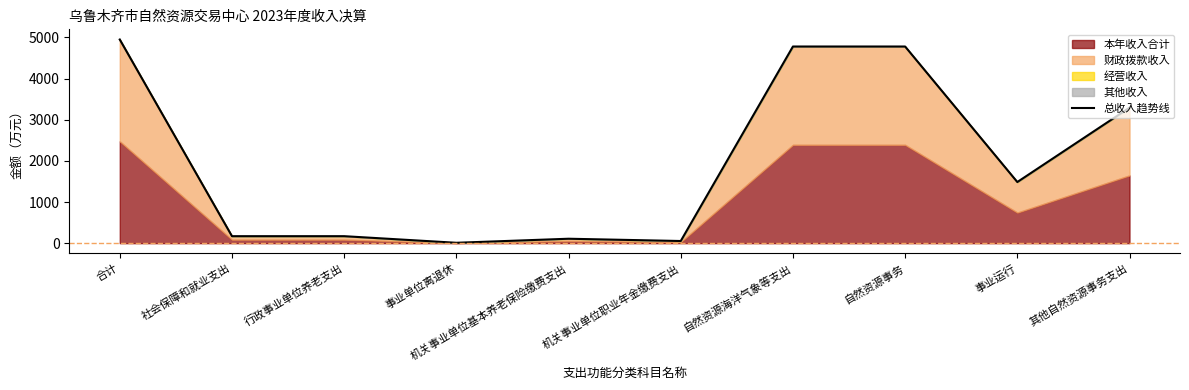

What is the value of the 10th point from the left?

3293.7